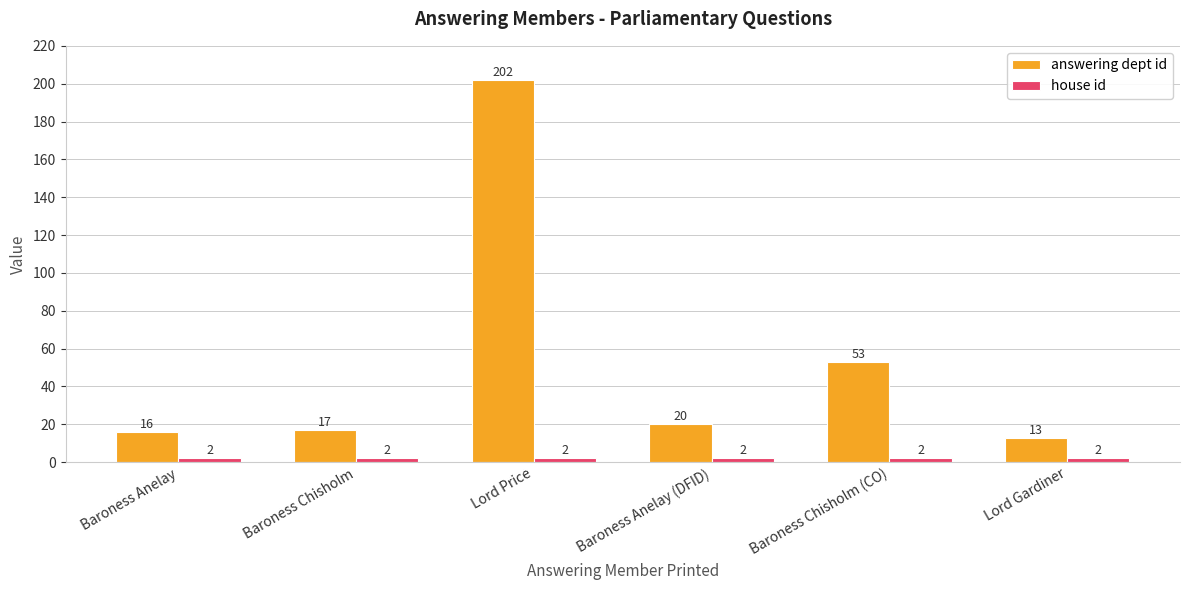

What is the label of the 1st bar from the left?

Baroness Anelay